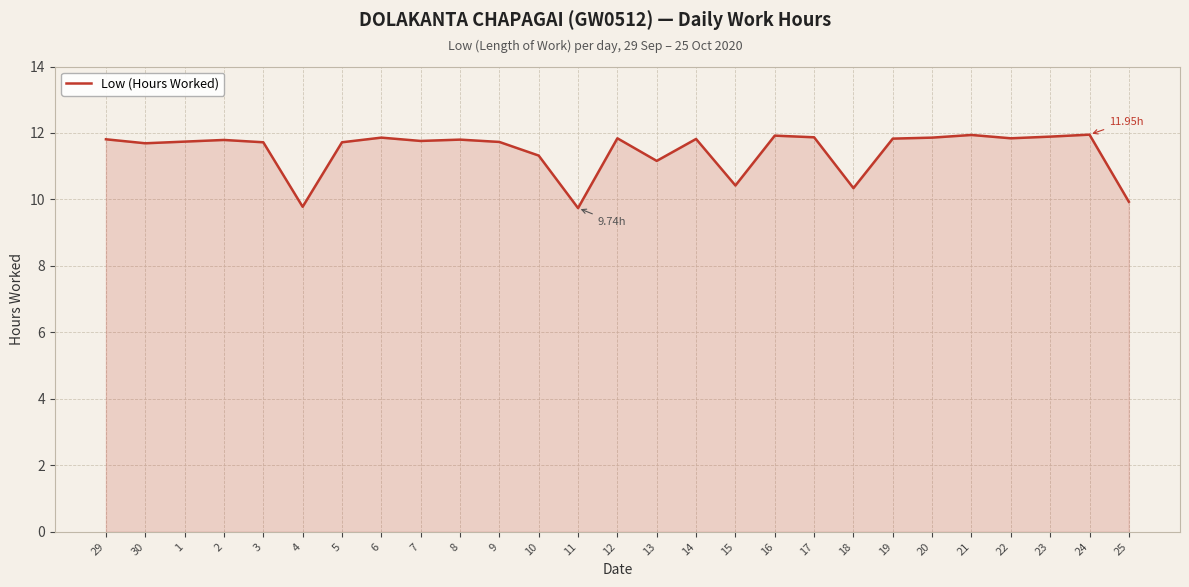

What is the difference between the maximum and minimum values?

2.2